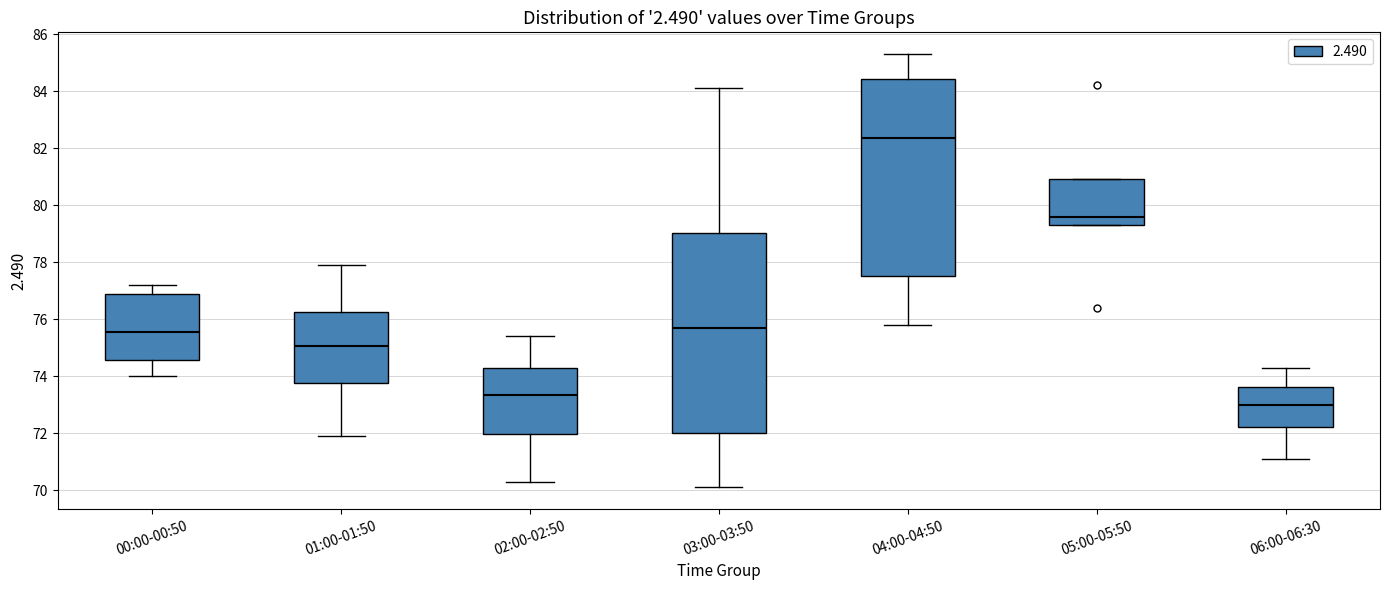

Reading left to right, read every box against the y-axis: the position of its median line, the range the box covers, and the ends of its whiskers. The values are not printed on the chart, so give them approximately, as read against the axis.

00:00-00:50: median 75.6, box 74.6 to 77.0, whiskers 74.0 to 77.2
01:00-01:50: median 75.0, box 73.8 to 76.2, whiskers 72.0 to 78.0
02:00-02:50: median 73.4, box 72.0 to 74.2, whiskers 70.4 to 75.4
03:00-03:50: median 75.8, box 72.0 to 79.0, whiskers 70.2 to 84.2
04:00-04:50: median 82.4, box 77.6 to 84.4, whiskers 75.8 to 85.4
05:00-05:50: median 79.6, box 79.4 to 81.0, whiskers 79.4 to 81.0
06:00-06:30: median 73.0, box 72.2 to 73.6, whiskers 71.2 to 74.4